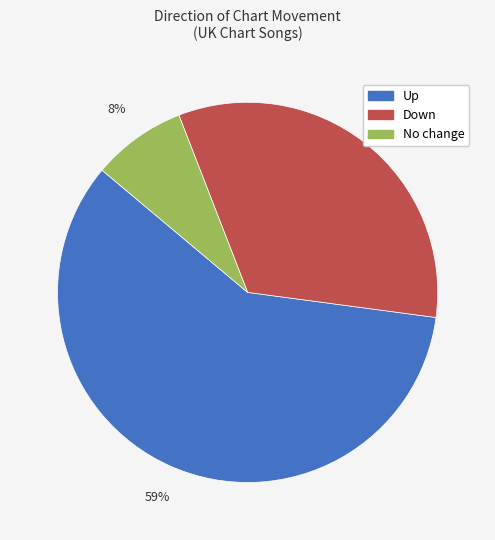

Is there a majority slice in this chart?

Yes